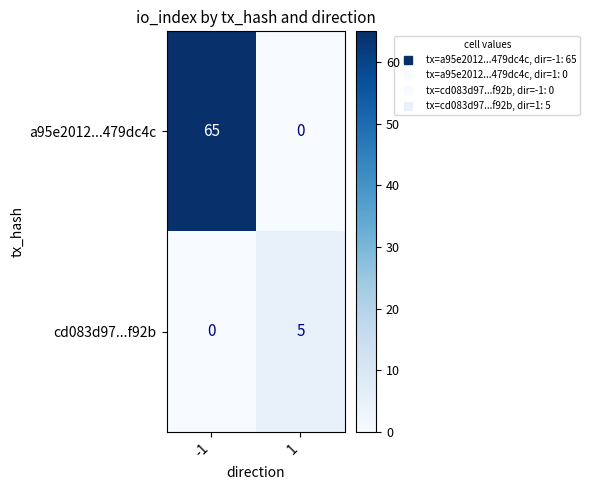

Which series changed the most between -1 and 1?

a95e2012...479dc4c